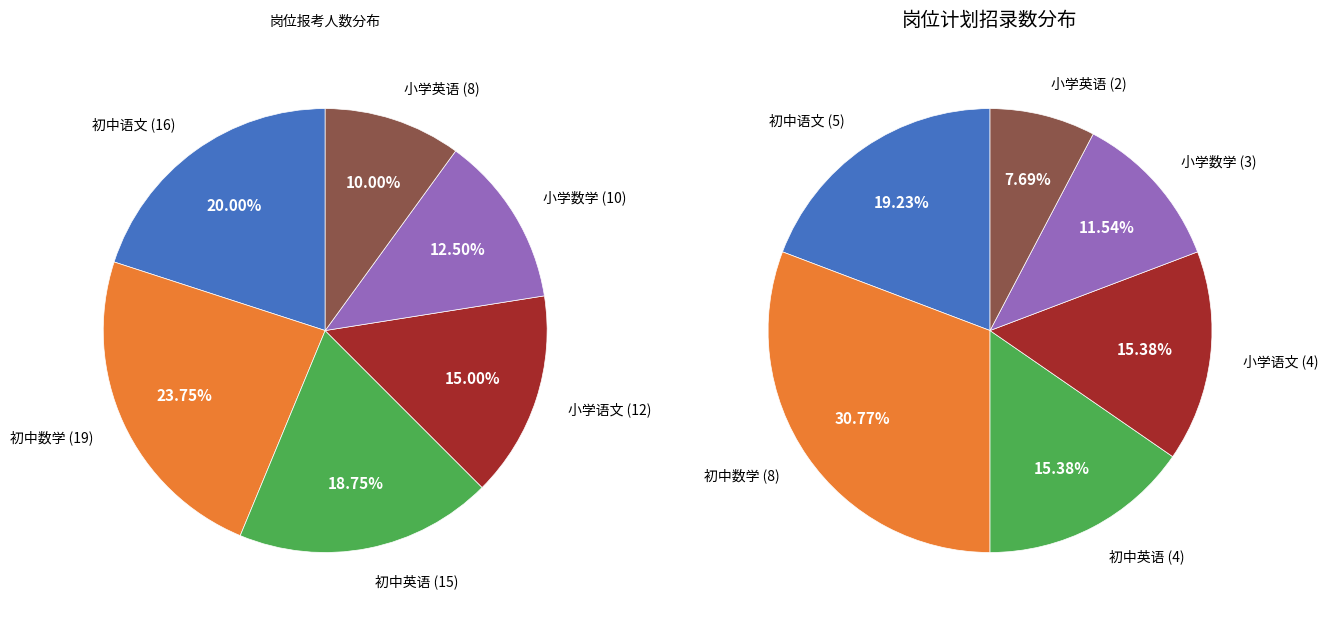

Rank the categories by value from lowest to highest.

小学英语, 小学数学, 小学语文, 初中英语, 初中语文, 初中数学